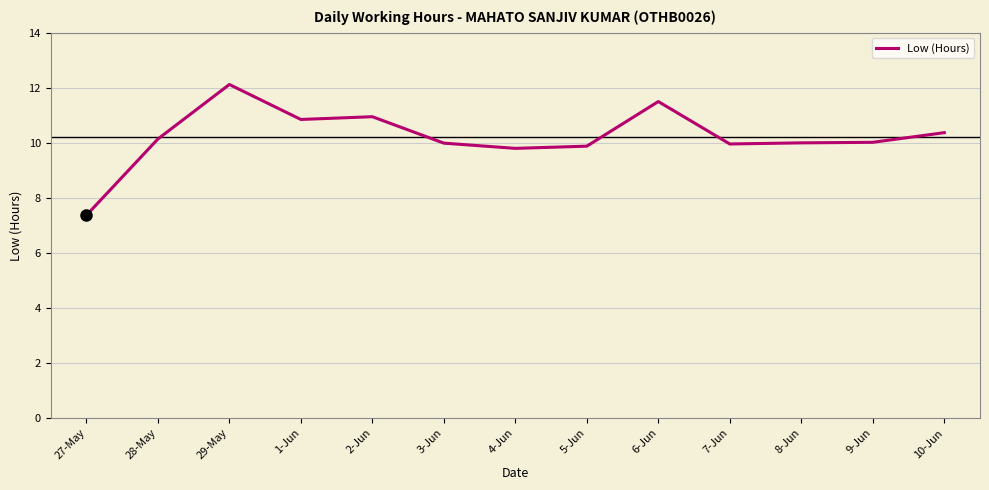

Is it true that the value at 4-Jun is 9.8?

True